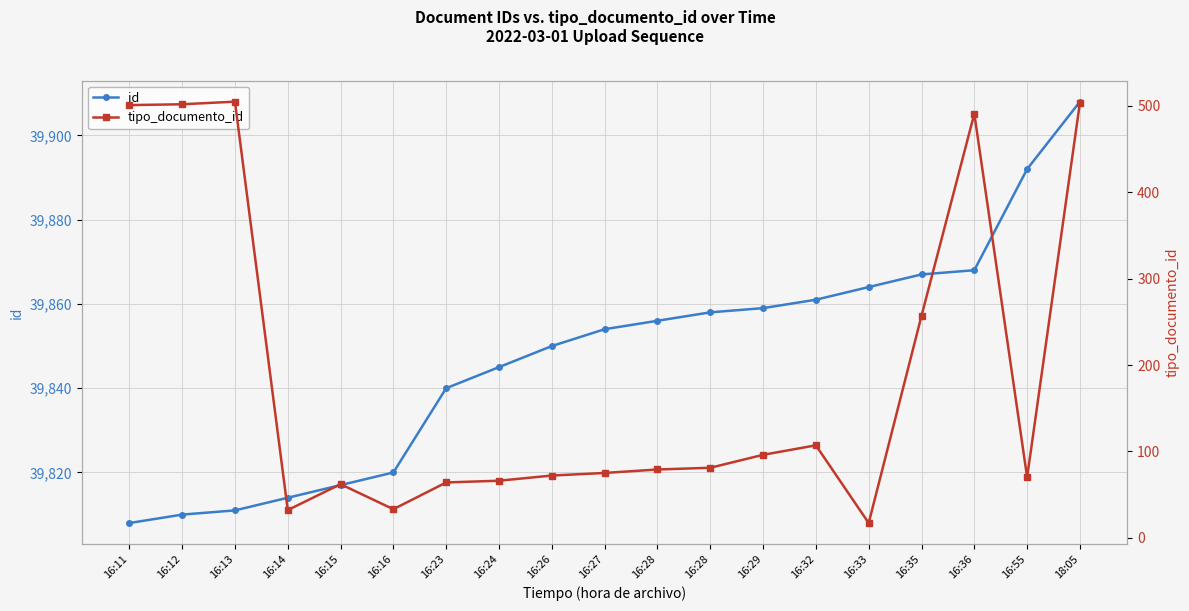

True or false: id and tipo_documento_id intersect in this chart.

False